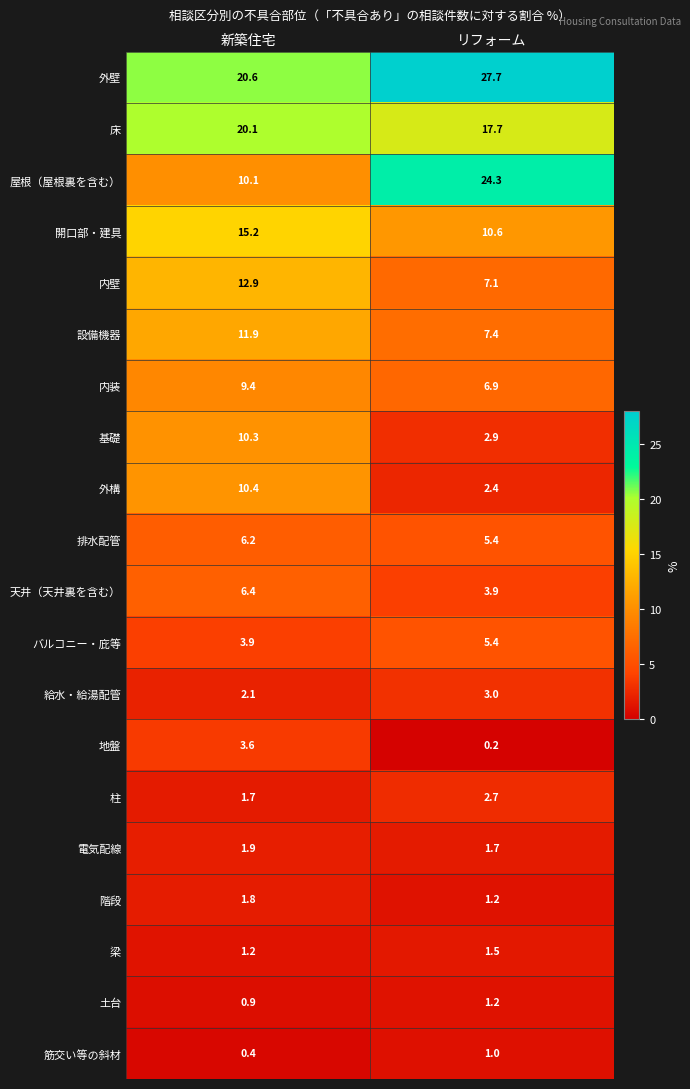

True or false: 内壁 has a value of 7.1 at リフォーム.

True